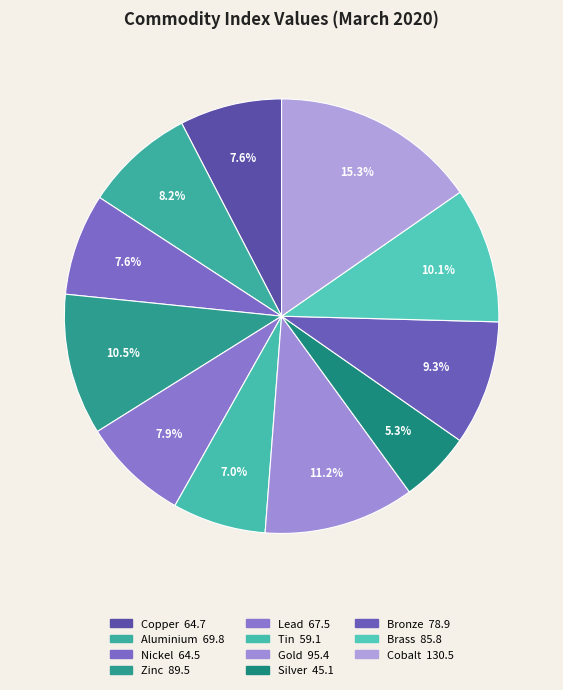

How many segments does this pie chart have?

11